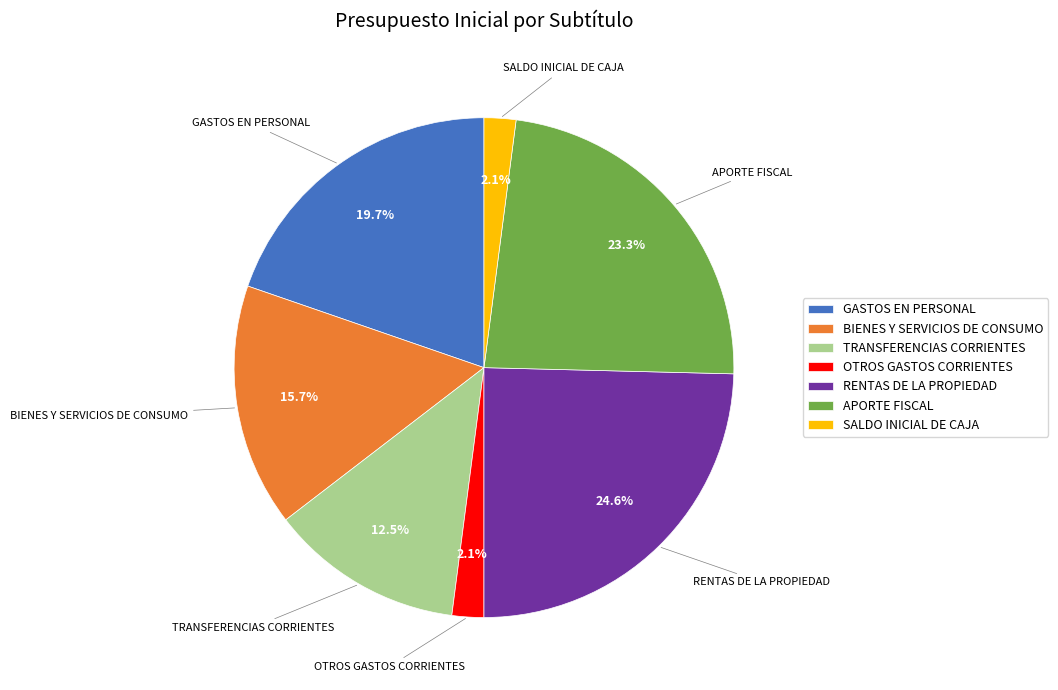

Which has a higher value, SALDO INICIAL DE CAJA or RENTAS DE LA PROPIEDAD?

RENTAS DE LA PROPIEDAD